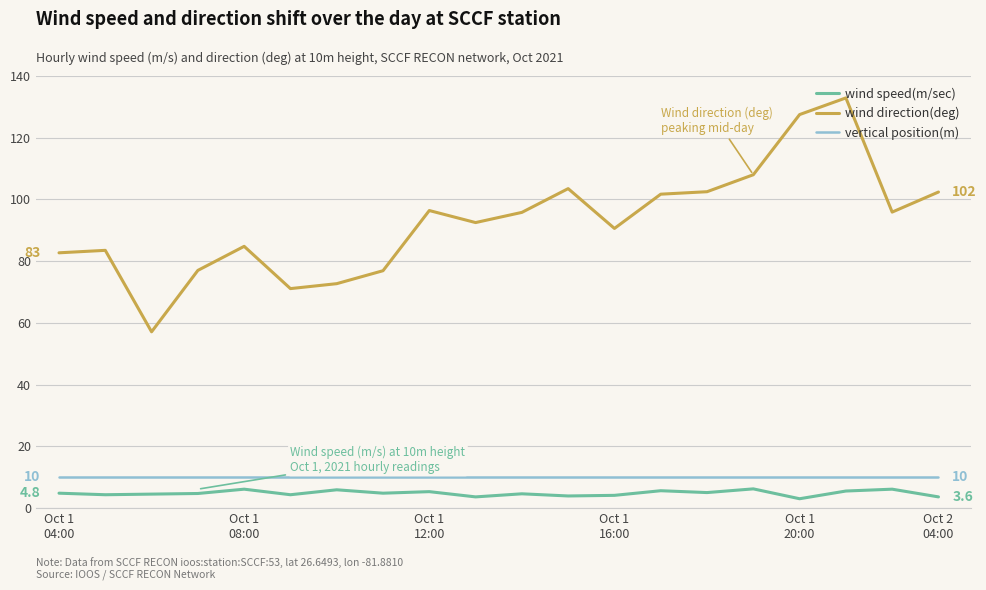

Which series has the largest total across all categories?

wind direction(deg)